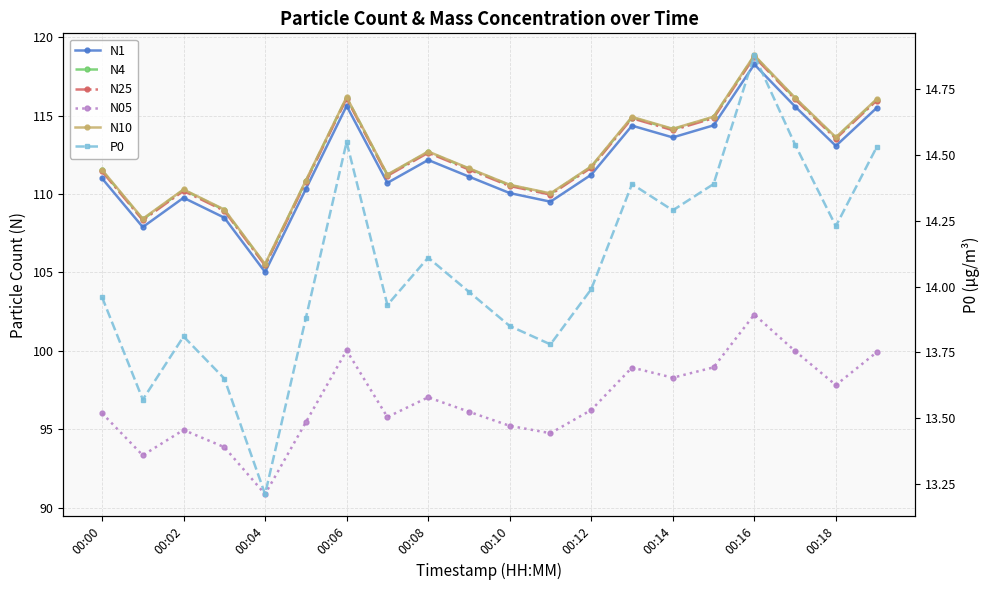

At which label does N4 reach its peak?

00:16